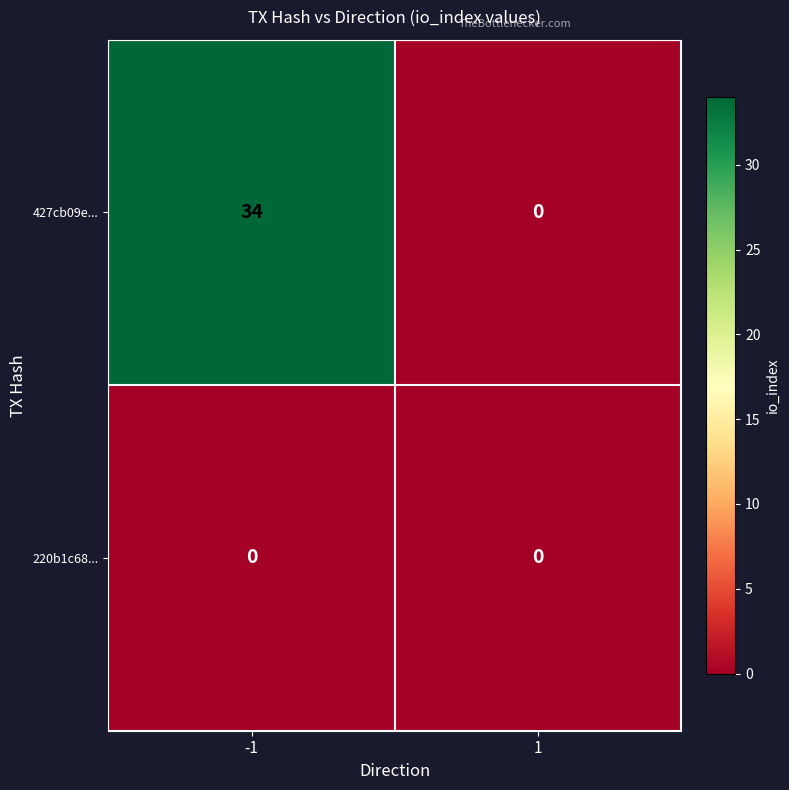

Which series has the widest spread of values?

427cb09e...